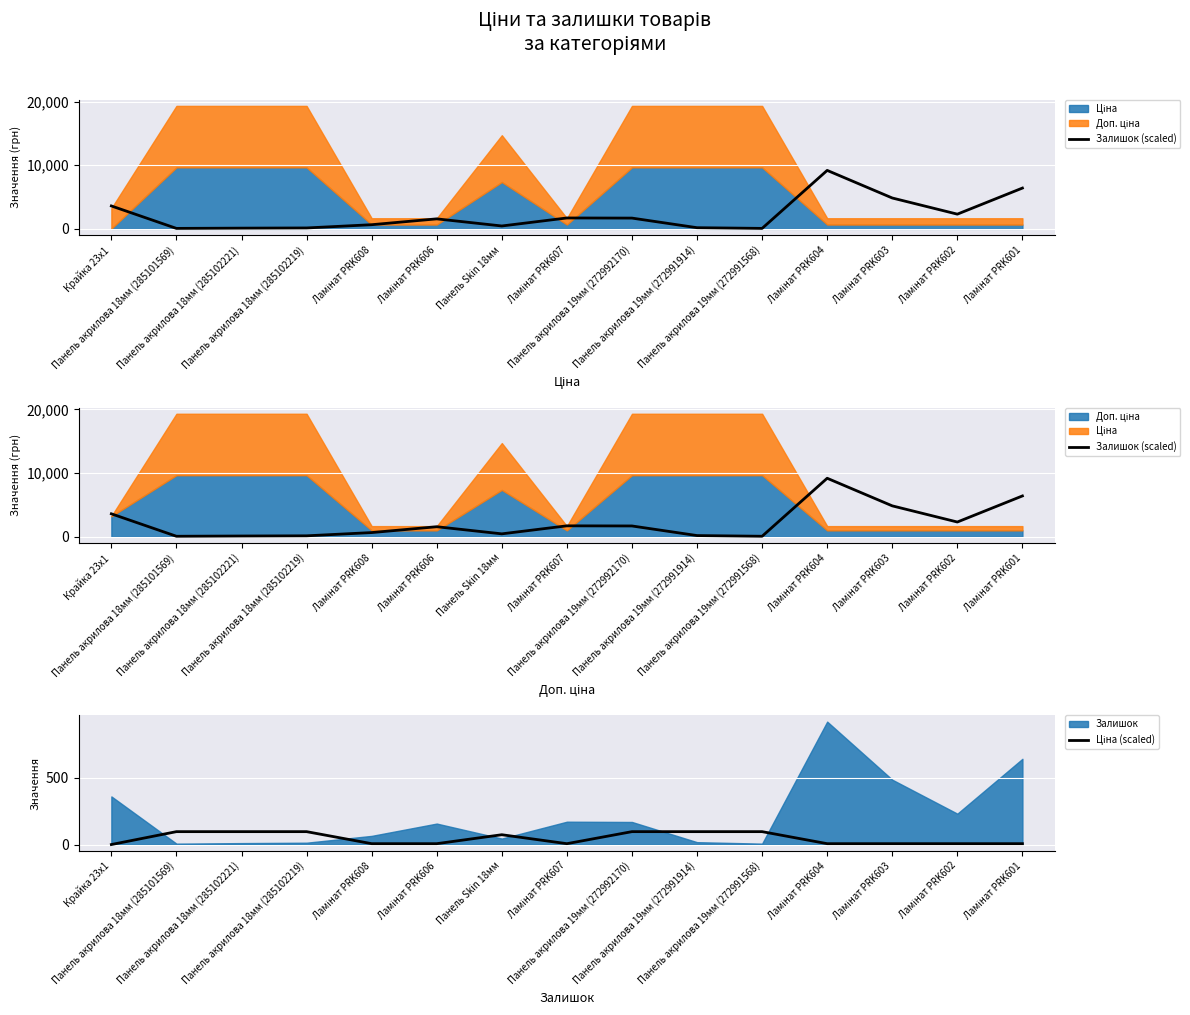

At which category does the chart reach its minimum across all series?

Крайка 23x1